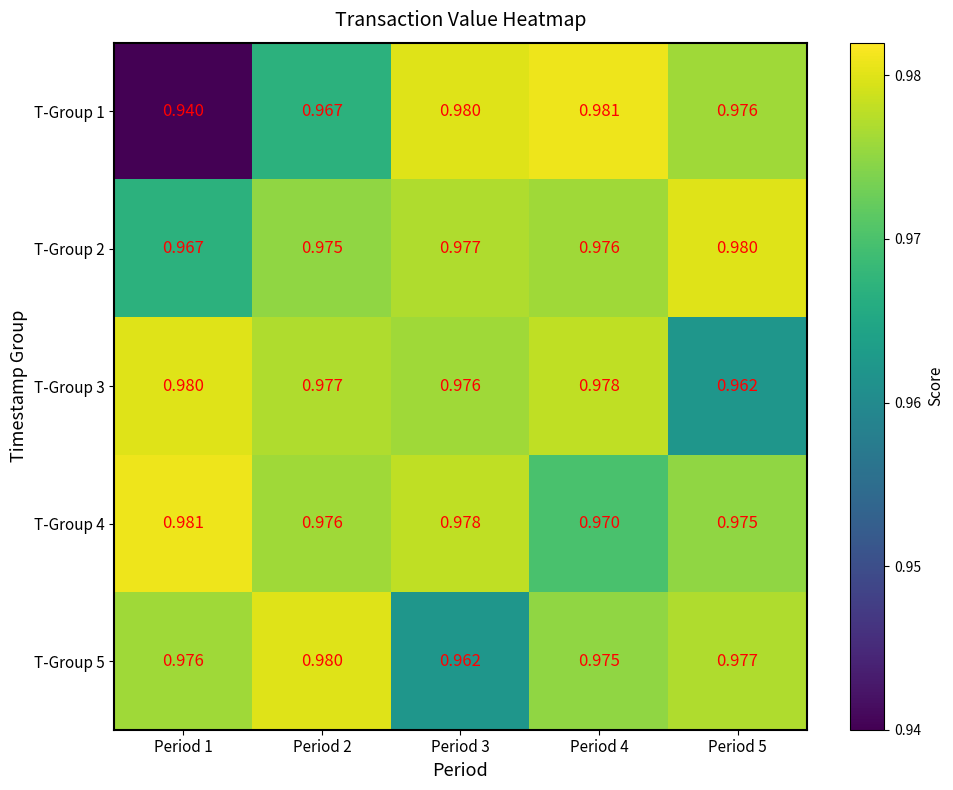

Is the value of T-Group 3 at Period 5 greater than the value of T-Group 5 at Period 1?

No